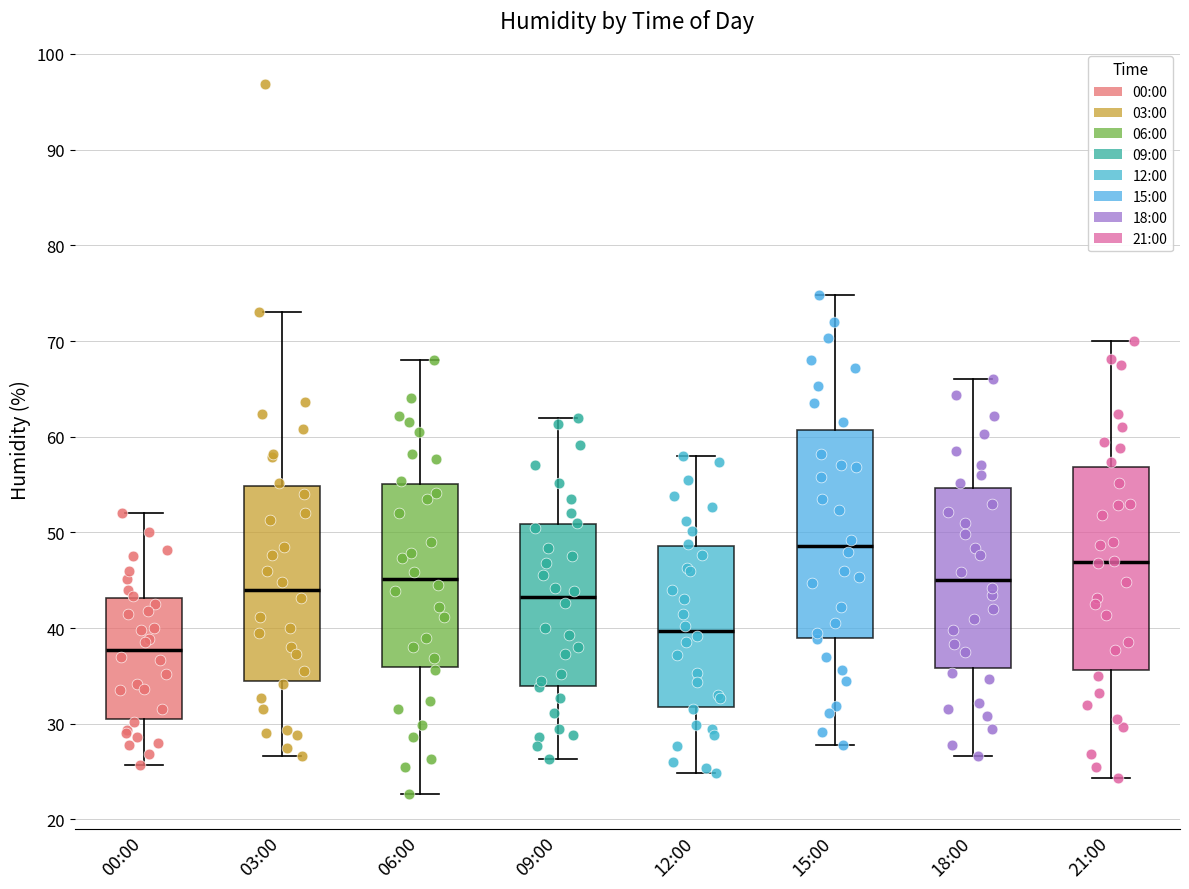

Reading left to right, transcribe this box plot: for each box, give where its median line is, the range the box spans, and where its two whiskers end, as read against the y-axis. The values are not printed on the chart, so give them approximately, as read against the axis.

00:00: median 38, box 31 to 43, whiskers 26 to 52
03:00: median 44, box 35 to 55, whiskers 27 to 73
06:00: median 45, box 36 to 55, whiskers 23 to 68
09:00: median 43, box 34 to 51, whiskers 26 to 62
12:00: median 40, box 32 to 49, whiskers 25 to 58
15:00: median 49, box 39 to 61, whiskers 28 to 75
18:00: median 45, box 36 to 55, whiskers 27 to 66
21:00: median 47, box 36 to 57, whiskers 24 to 70